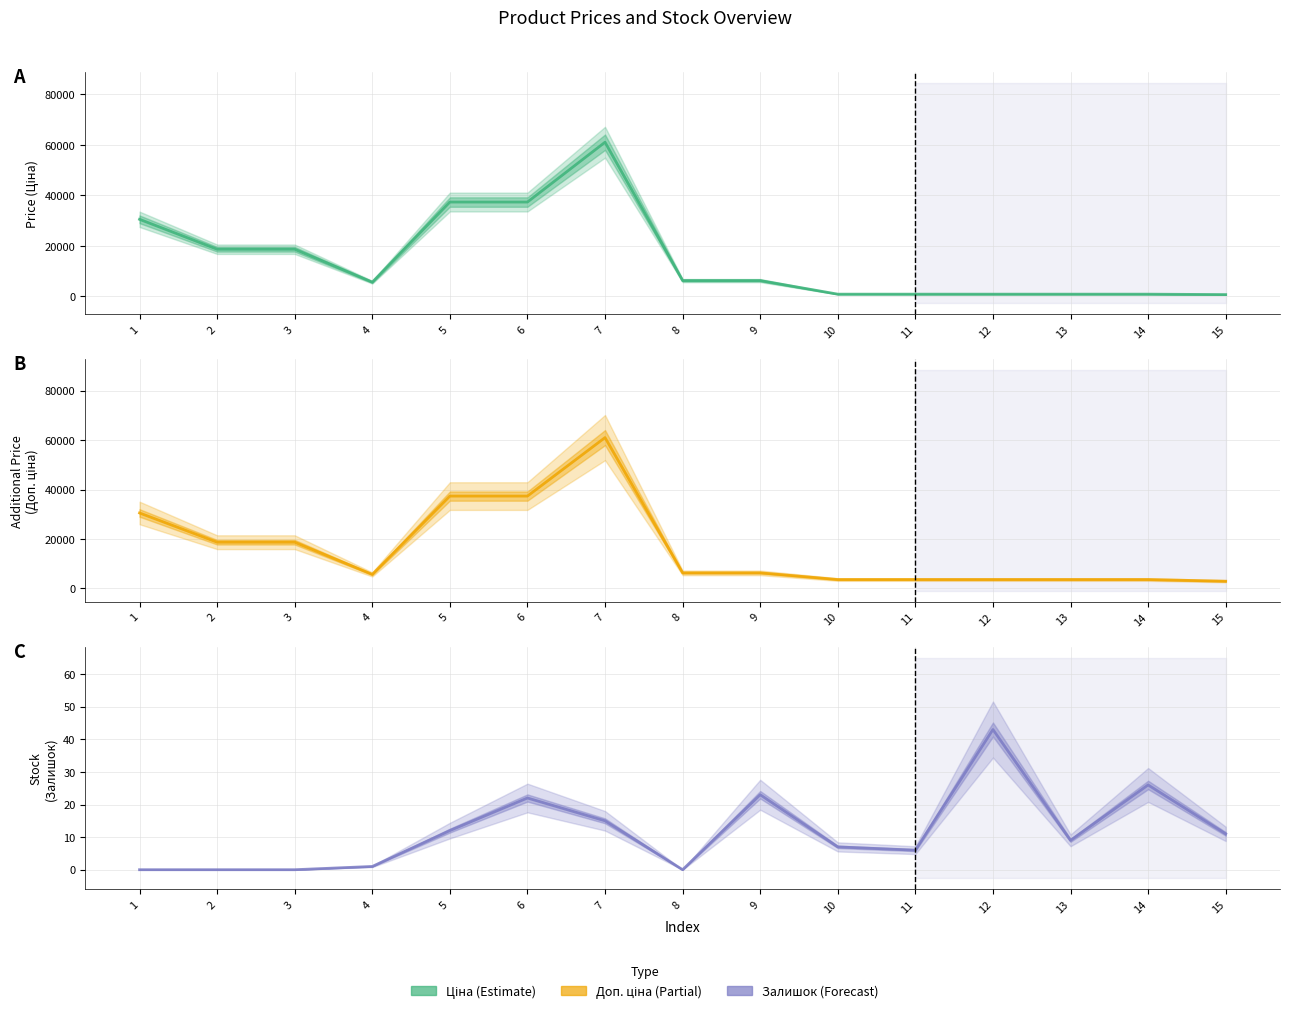

True or false: Залишок has a value of 12.0 at 5.

True